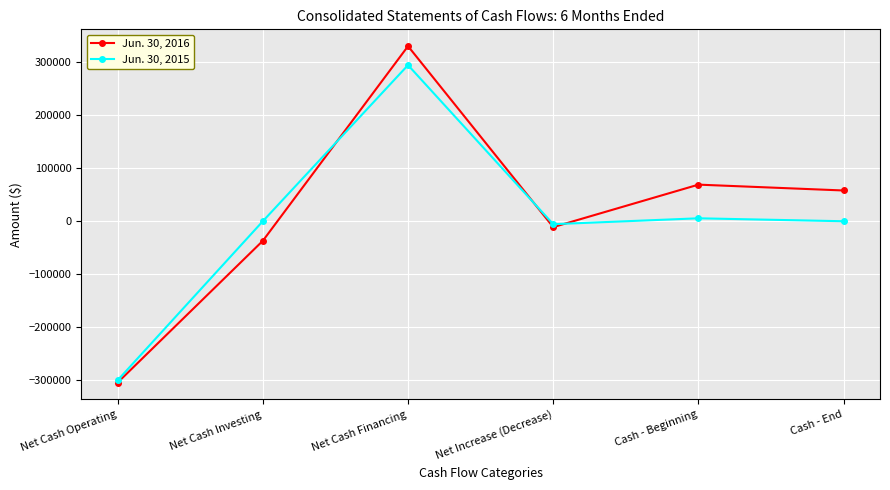

How many interior local valleys does the Jun. 30, 2016 series have?

1